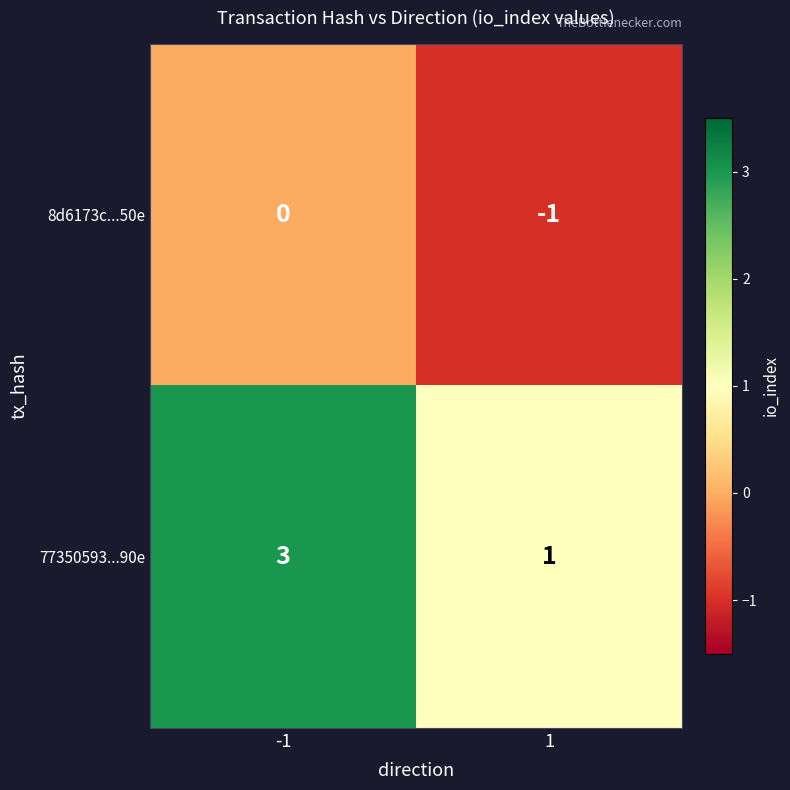

At 1, list the series in order from largest to smallest.

77350593...90e, 8d6173c...50e